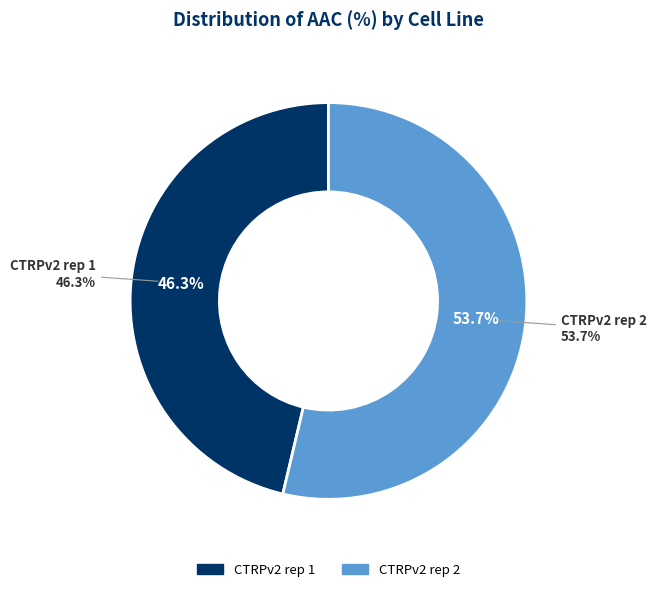

To the nearest percent, what percentage of the pie is CTRPv2 rep 2?

54%